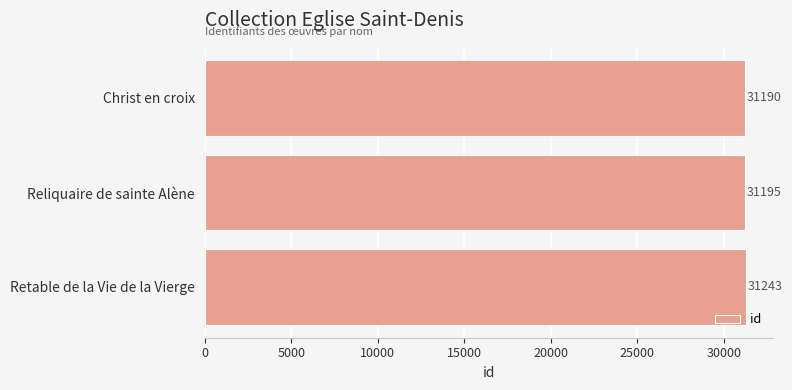

What is the sum of all values?

93628